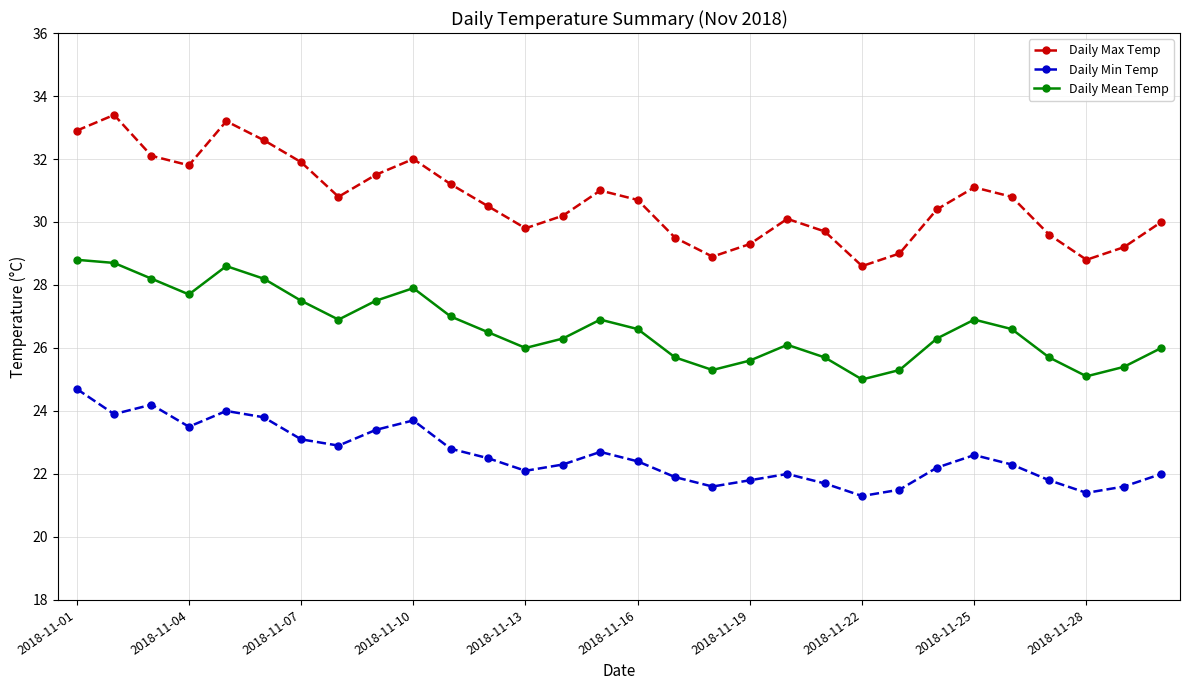

Which series has the largest total across all categories?

Daily Max Temp